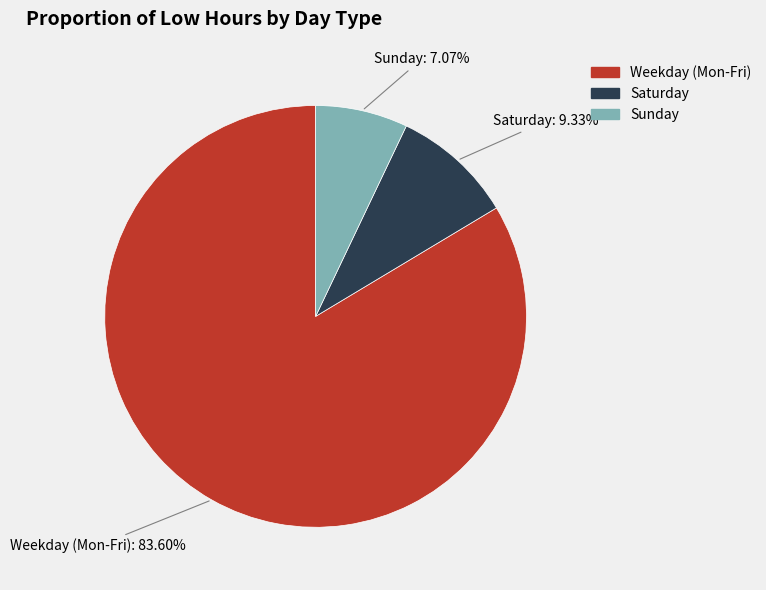

Is there any slice that represents more than half of the pie?

Yes